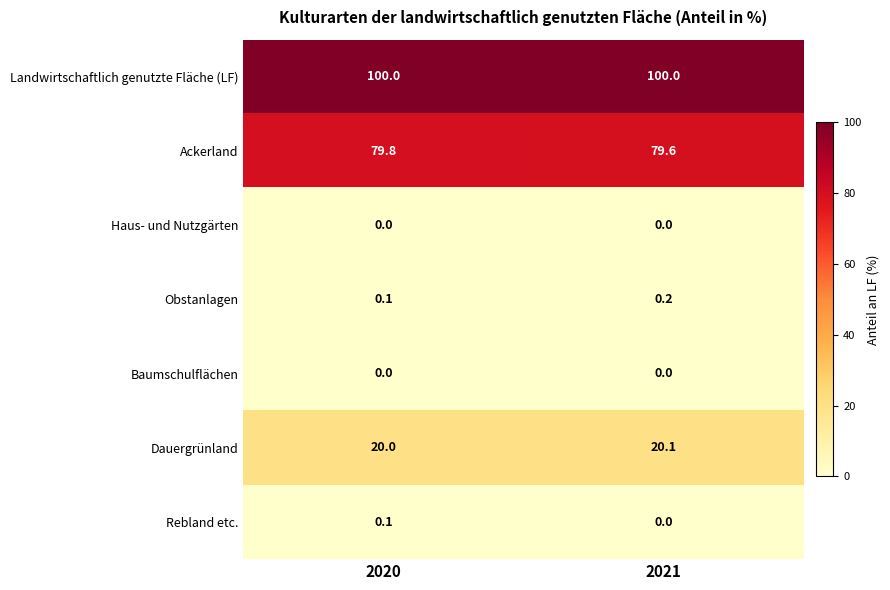

At which category is the sum across all series the highest?

2020